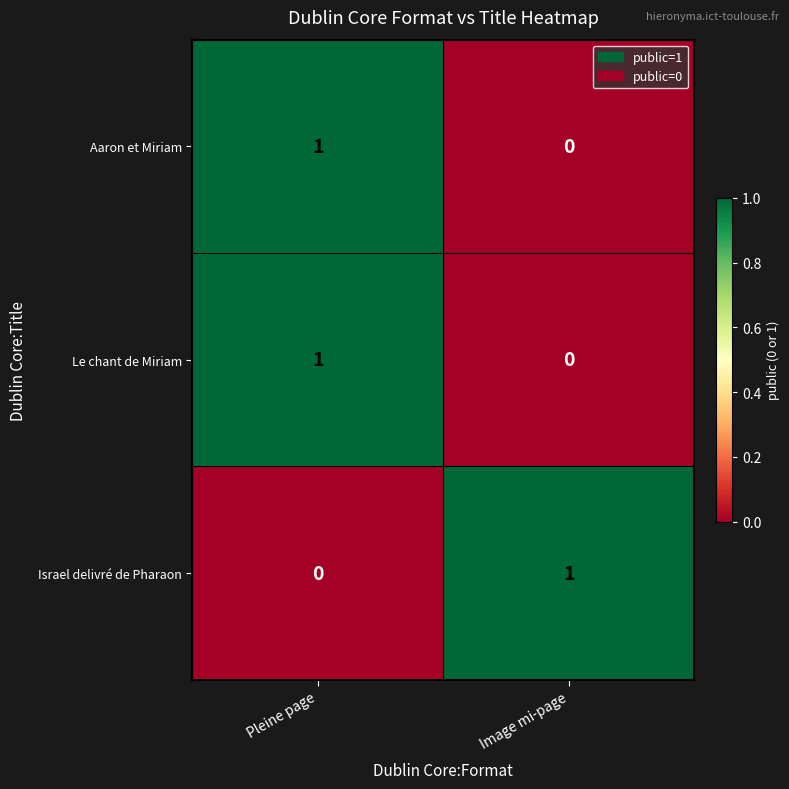

What is the total value across all series at Pleine page?

2